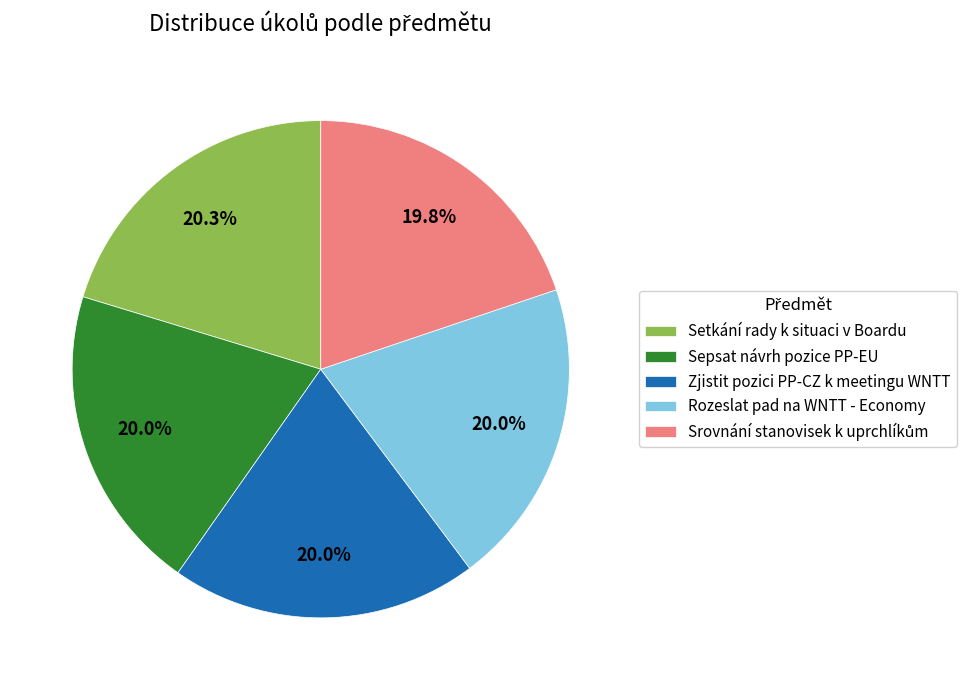

Is there any slice that represents more than half of the pie?

No